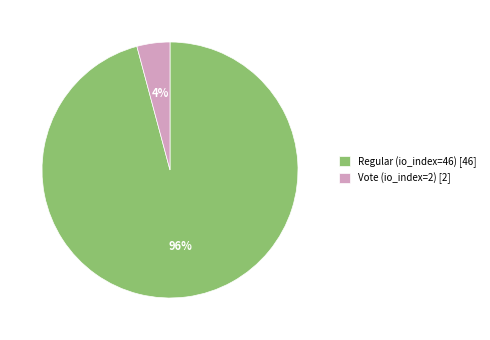

Is the sum of Regular (io_index=46) [46] and Vote (io_index=2) [2] greater than half?

Yes